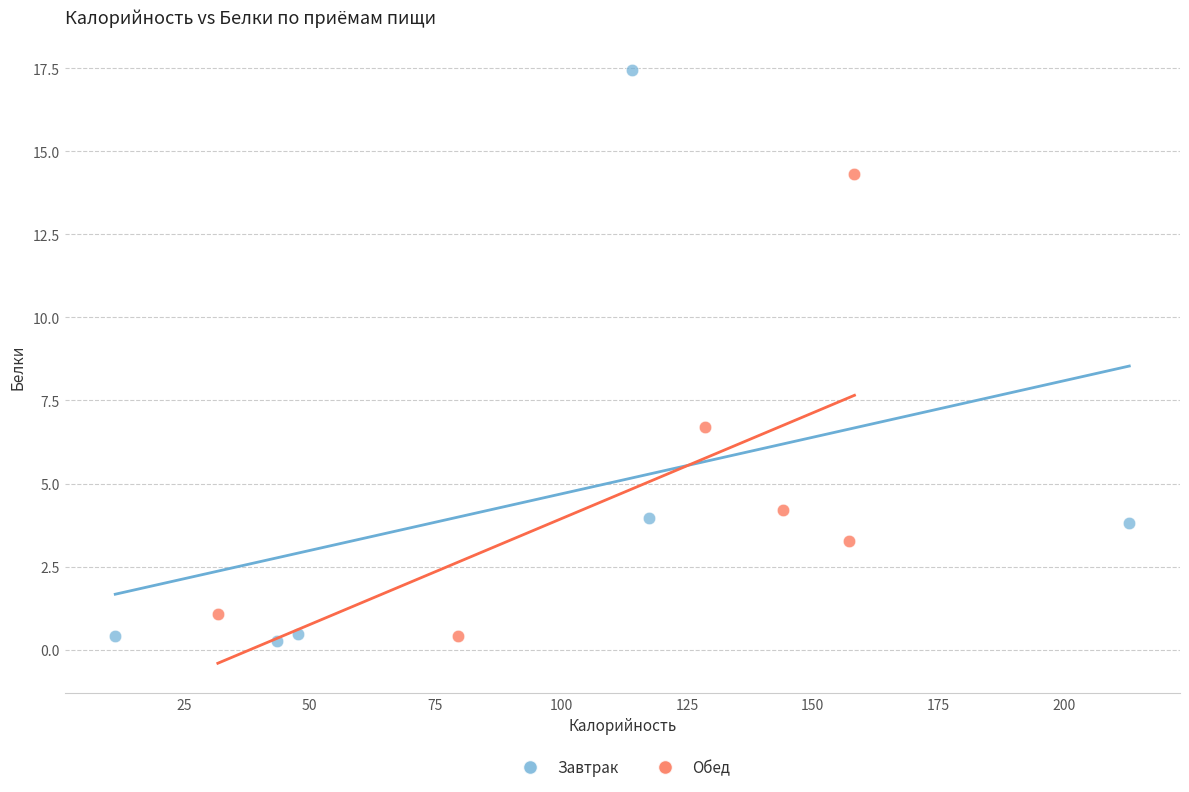

Which series reaches the maximum Y coordinate?

Завтрак